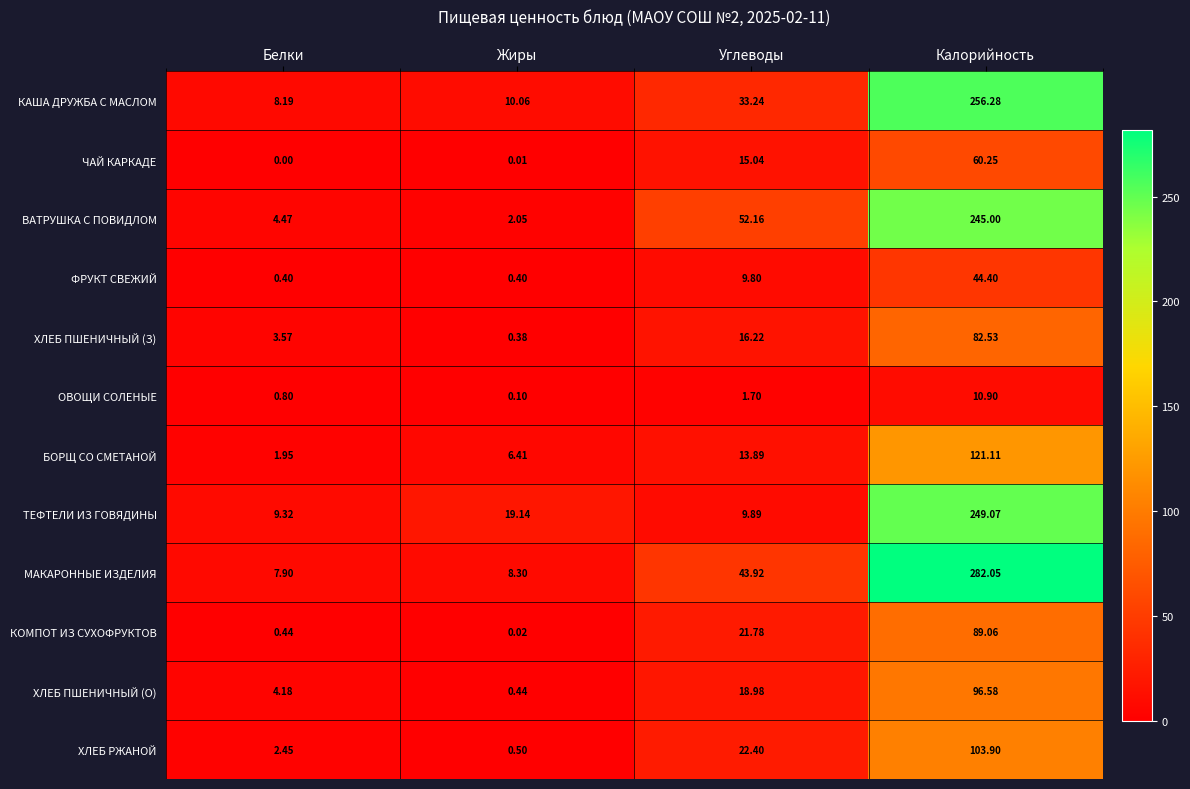

At which label does КАША ДРУЖБА С МАСЛОМ first exceed 33?

Углеводы